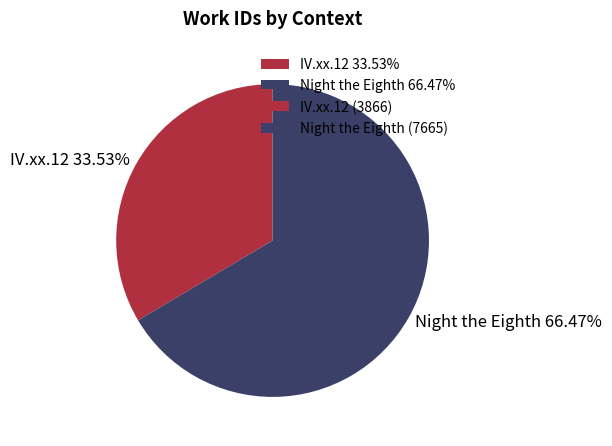

To the nearest percent, what is the difference between the IV.xx.12 and Night the Eighth slice percentages?

33%